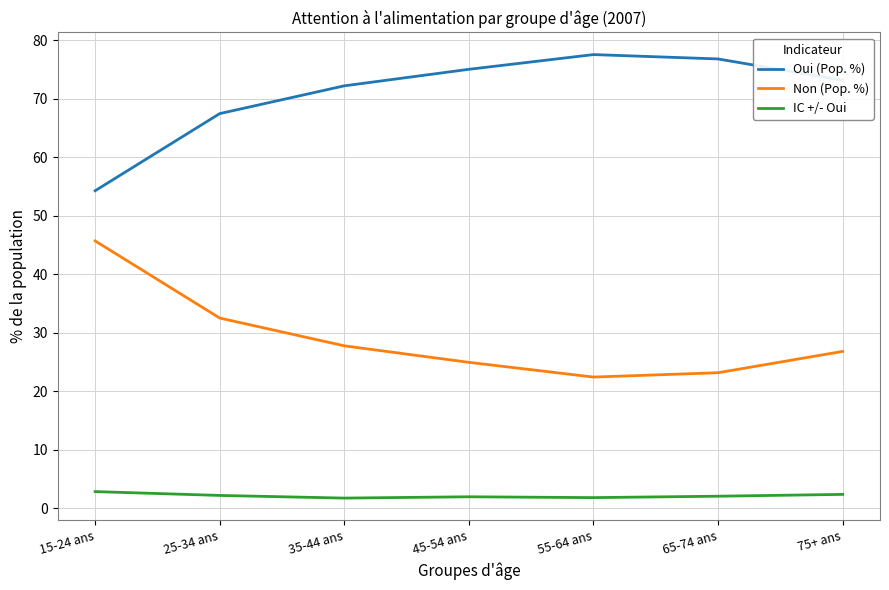

How many lines are shown in the chart?

3